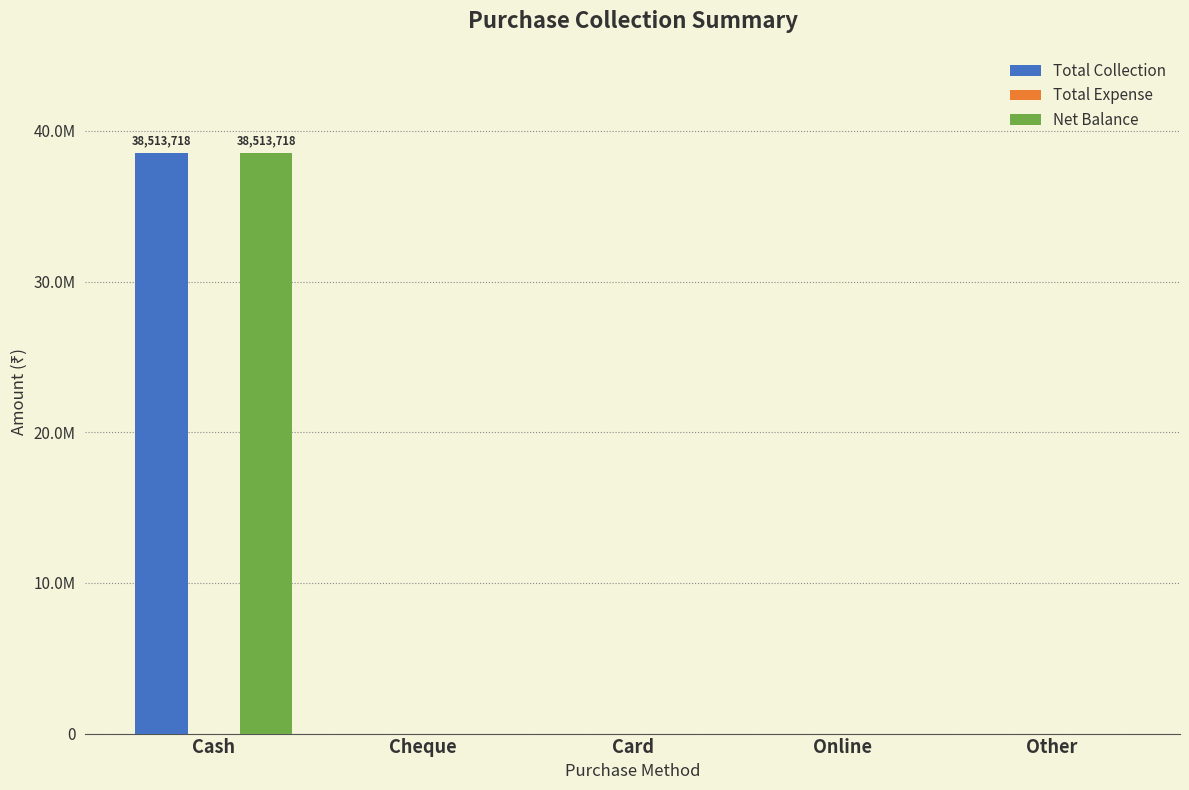

Rank the series at Cheque from lowest to highest value.

Total Collection, Total Expense, Net Balance